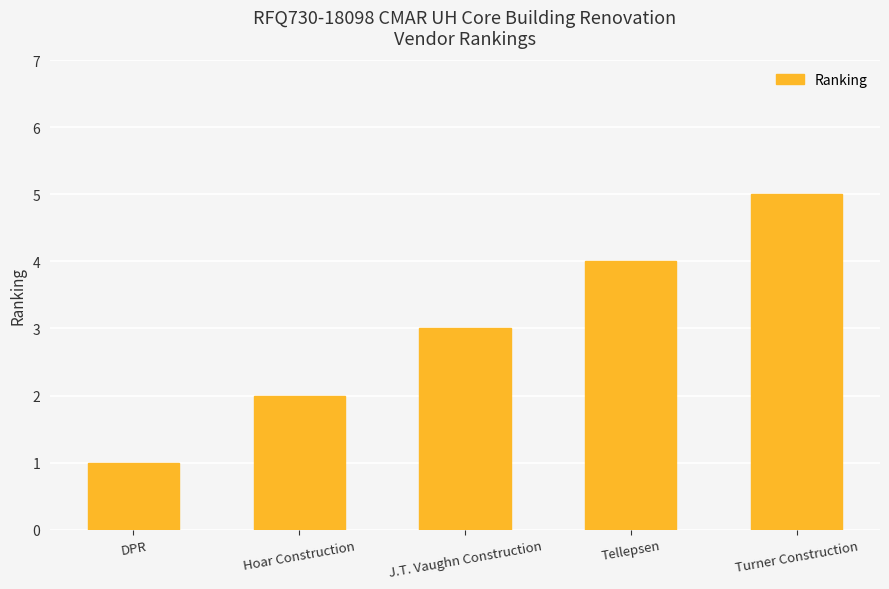

Reading left to right, transcribe all the data shown in this chart.

DPR=1	Hoar Construction=2	J.T. Vaughn Construction=3	Tellepsen=4	Turner Construction=5